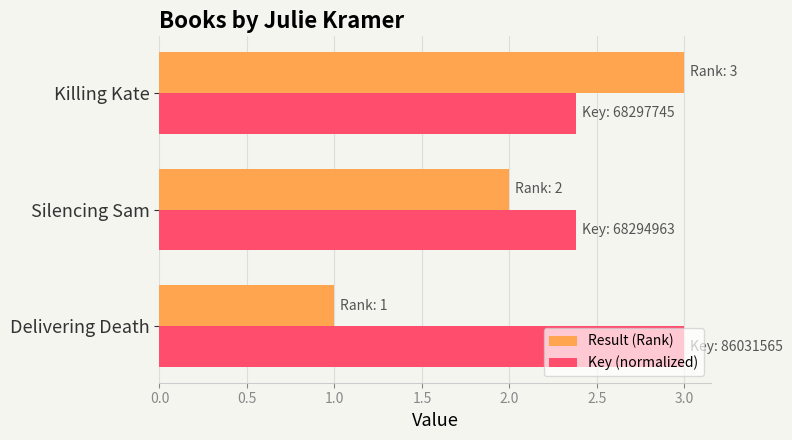

At how many categories does at least one series exceed 2?

3